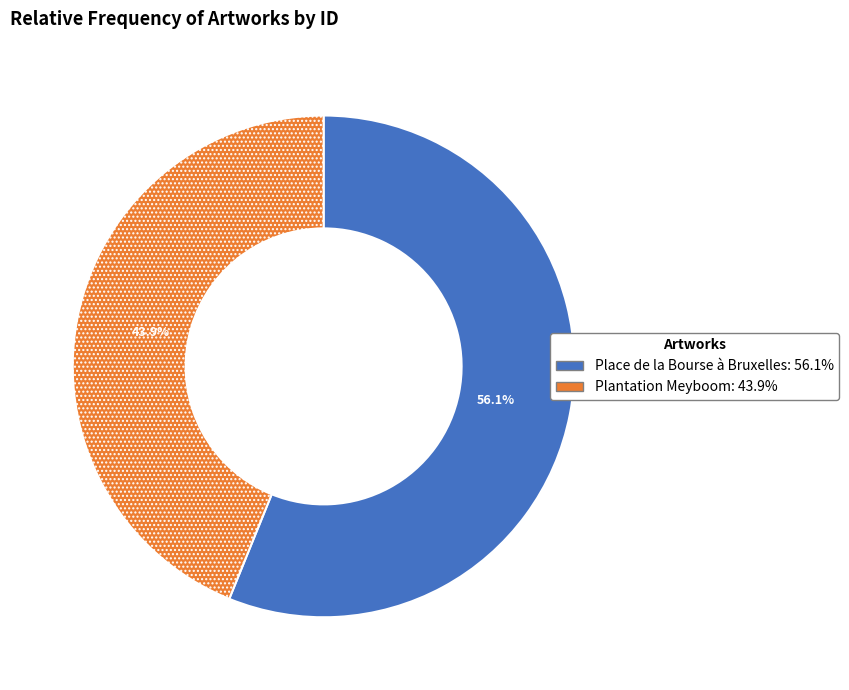

To the nearest percent, what percentage of the pie is Place de la Bourse à Bruxelles?

56%